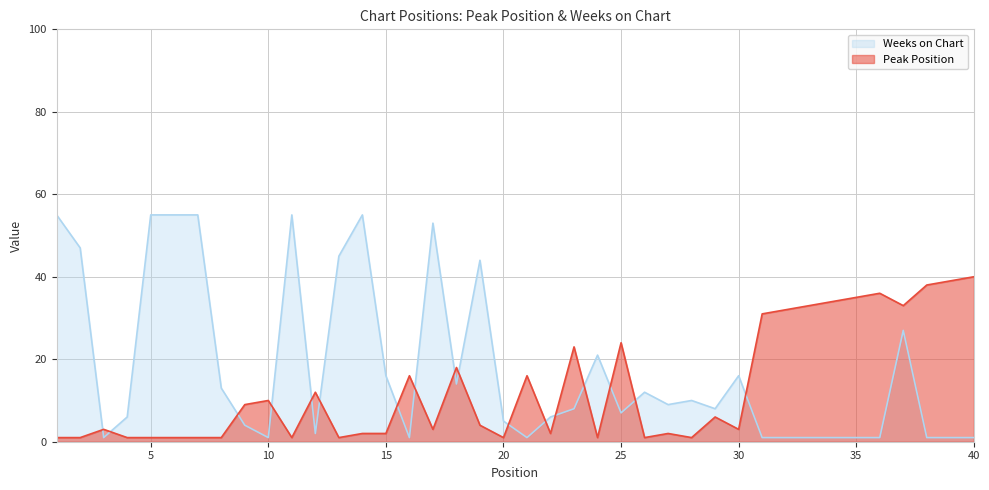

What are all the series names shown in the legend?

Weeks on Chart, Peak Position